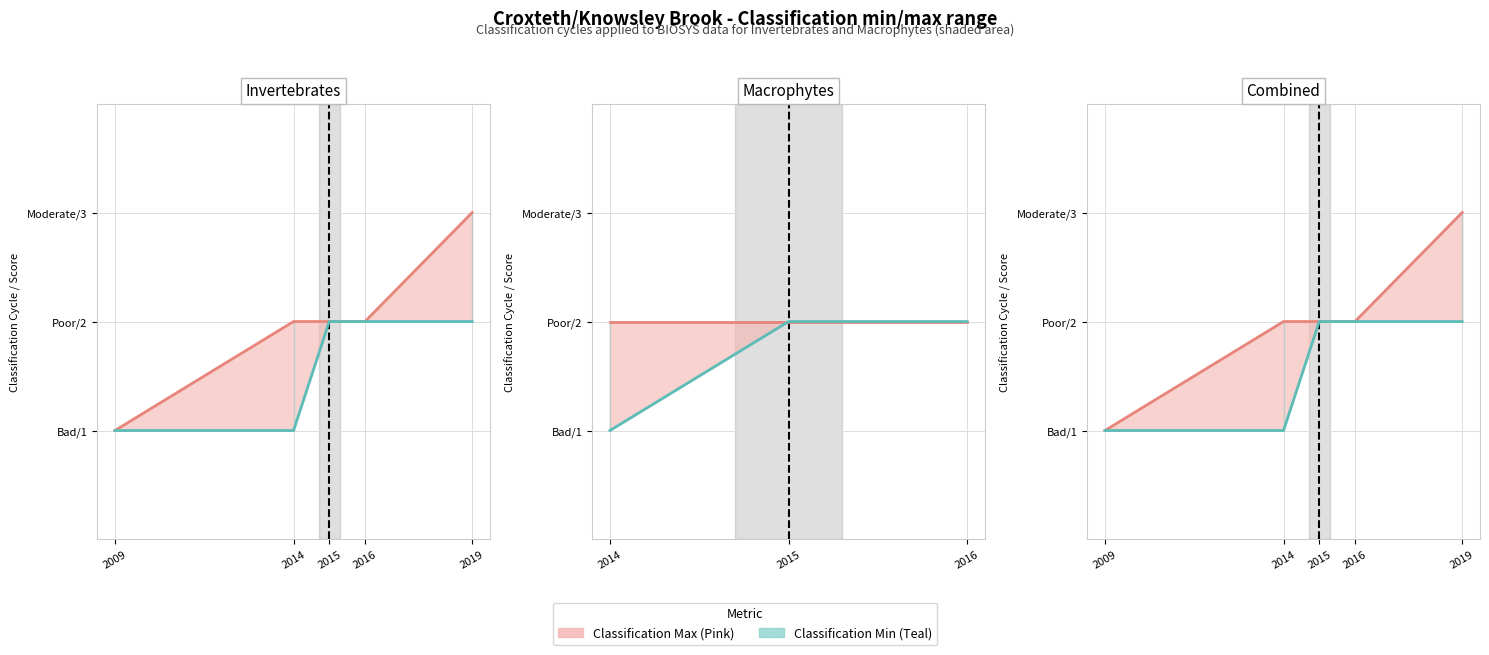

What is the maximum value shown in the chart?

3